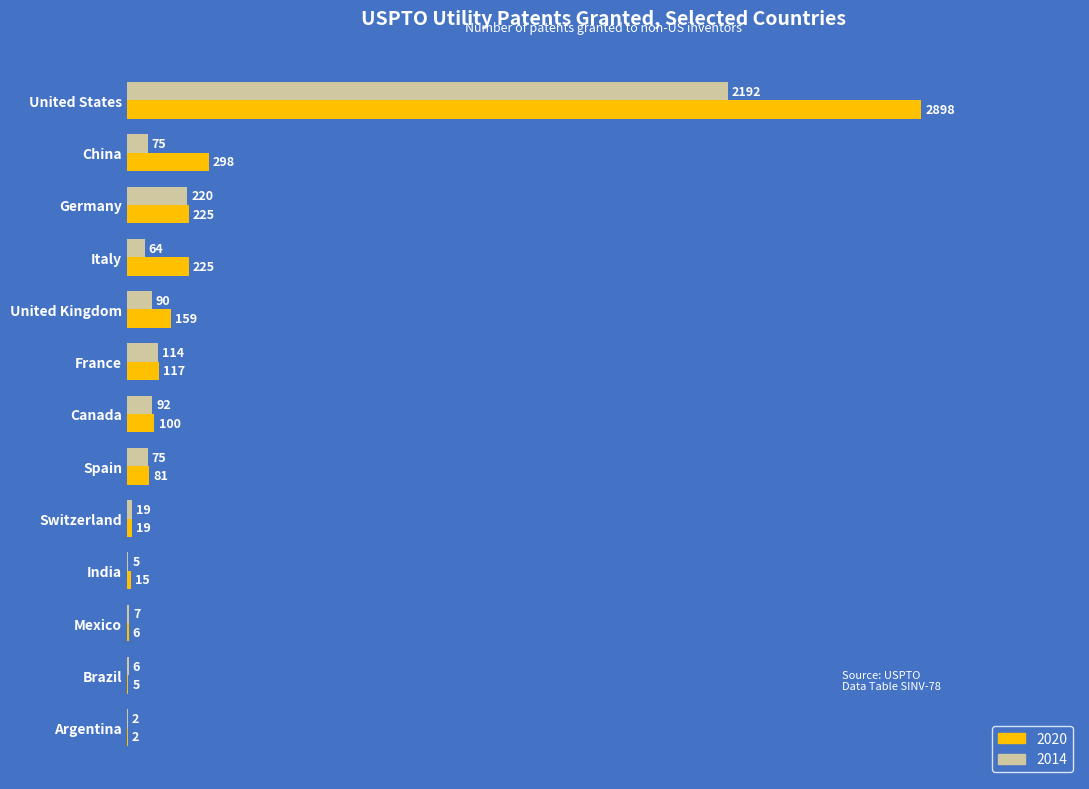

Read the 2020 value at India.

15